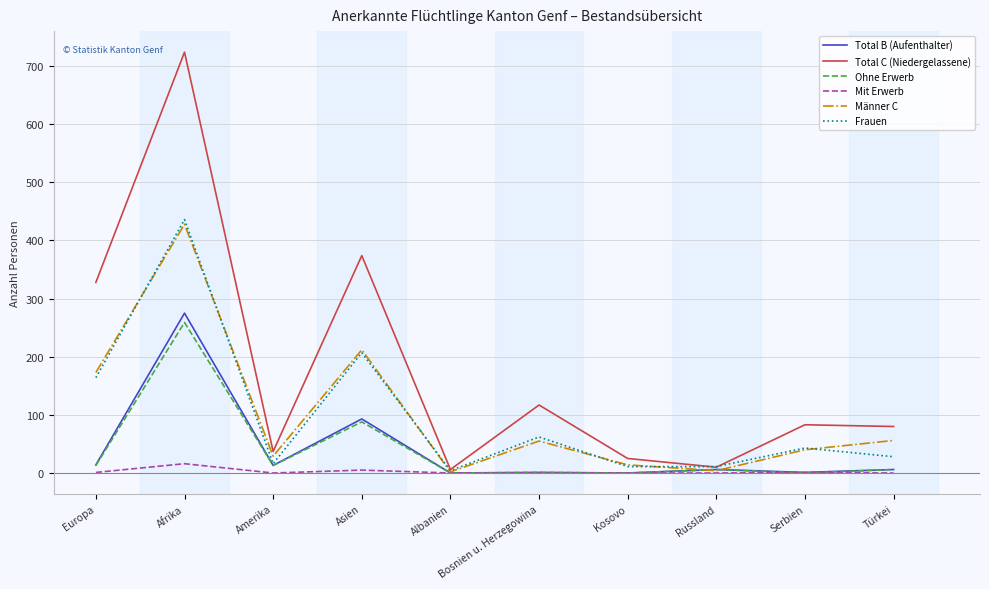

Is the value of Mit Erwerb at Bosnien u. Herzegowina greater than the value of Ohne Erwerb at Asien?

No